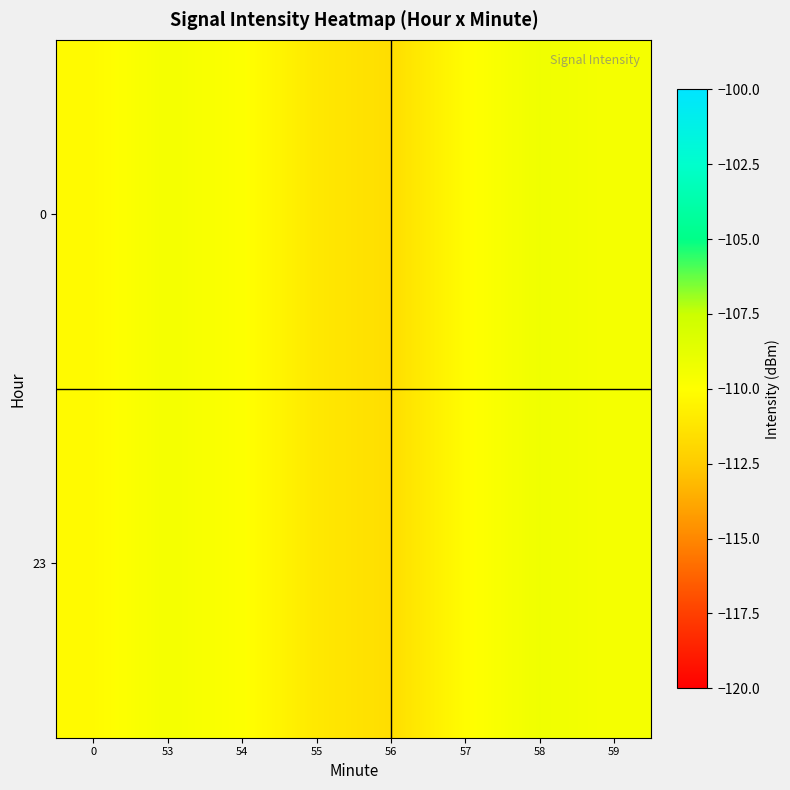

At how many categories does at least one series exceed -110?

4